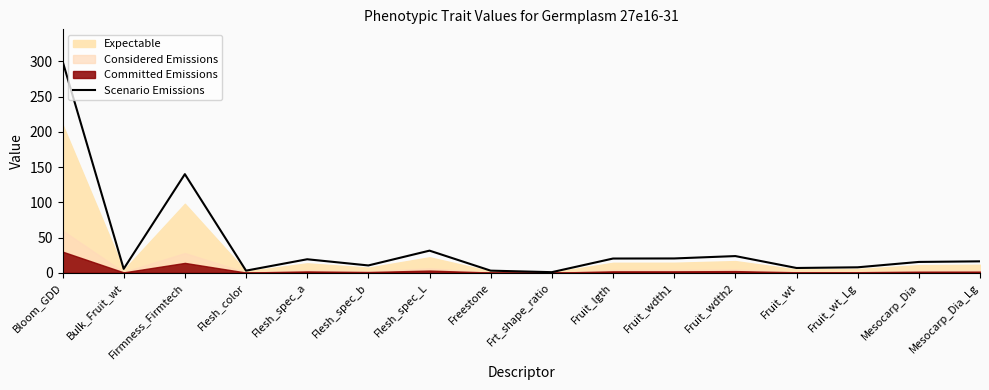

At which category does the chart reach its peak across all series?

Bloom_GDD